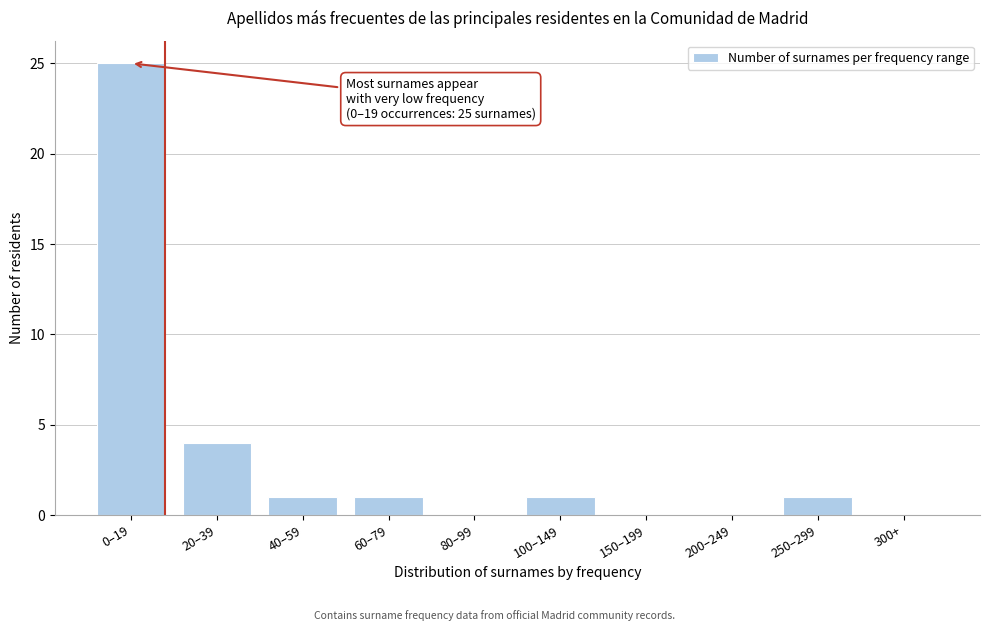

Reading left to right, extract all data points from this chart.

0–19=25	20–39=4	40–59=1	60–79=1	80–99=0	100–149=1	150–199=0	200–249=0	250–299=1	300+=0